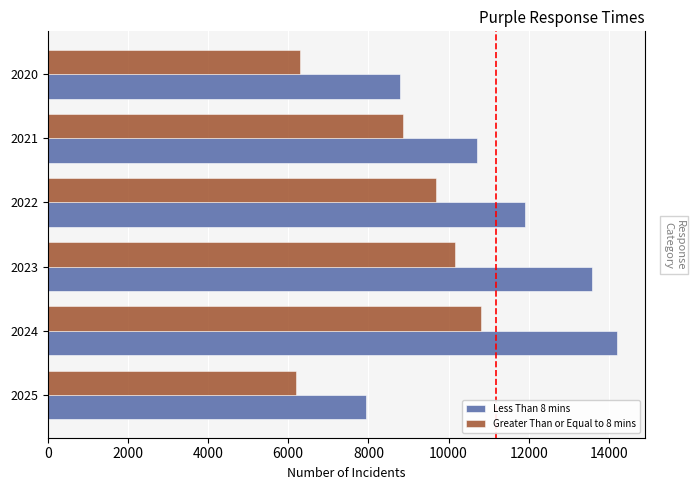

What is the difference between the maximum and minimum values in the Less Than 8 mins series?

6239